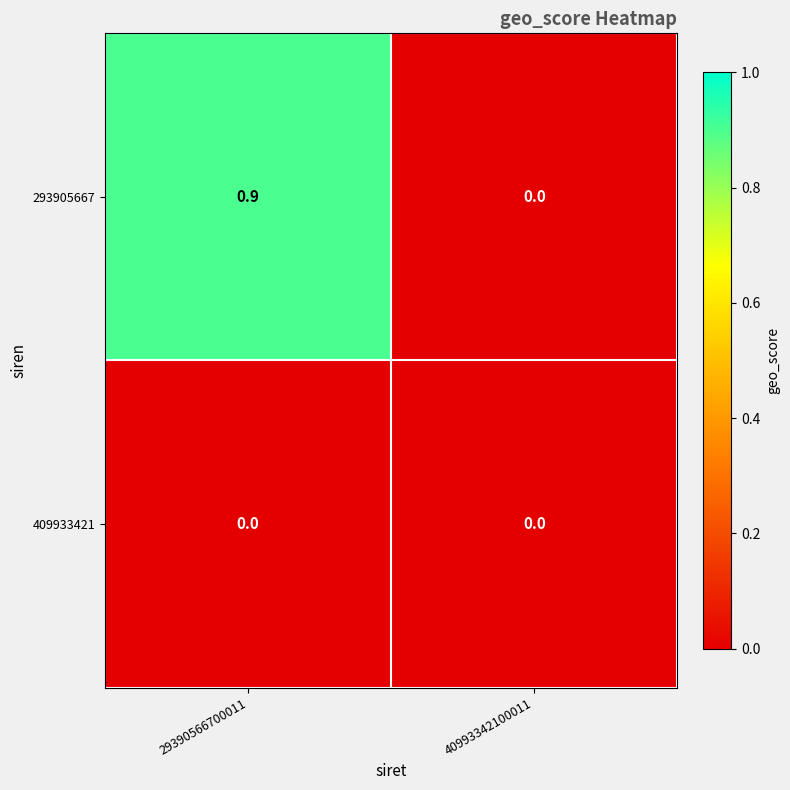

At which label does 293905667 reach its minimum?

40993342100011